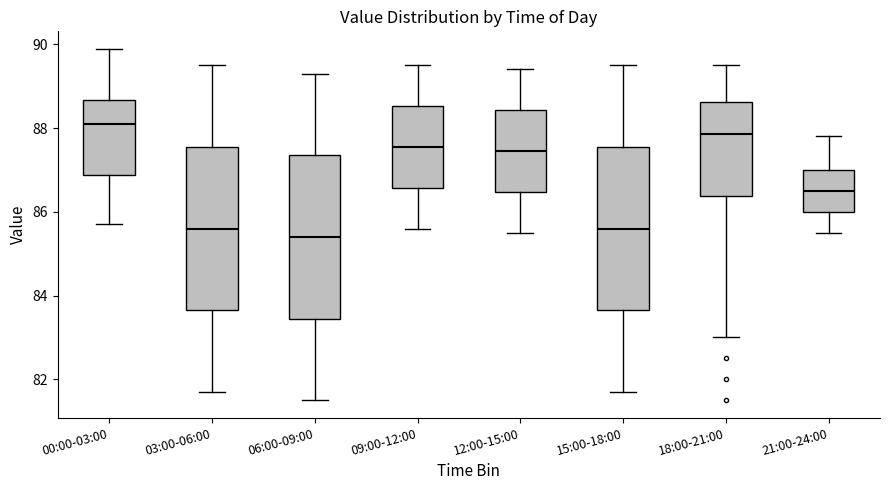

Where does the upper whisker of the box for 18:00-21:00 end on the y-axis? The values are not printed on the chart, so give them approximately, as read against the axis.

89.6